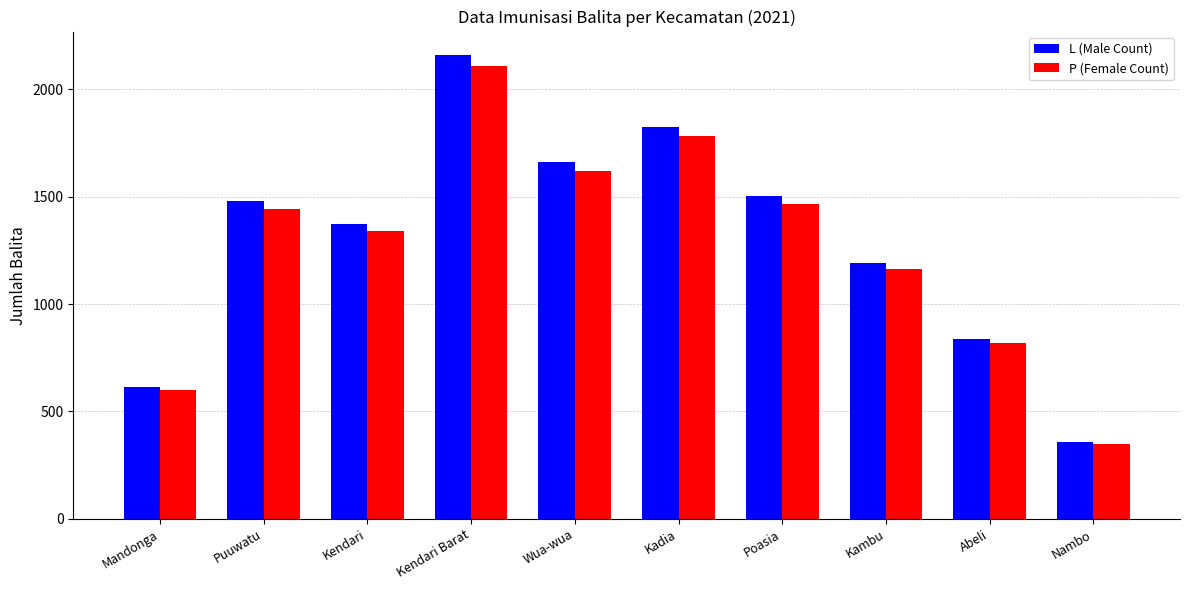

Which series changed the most between Puuwatu and Kendari?

L (Male Count)